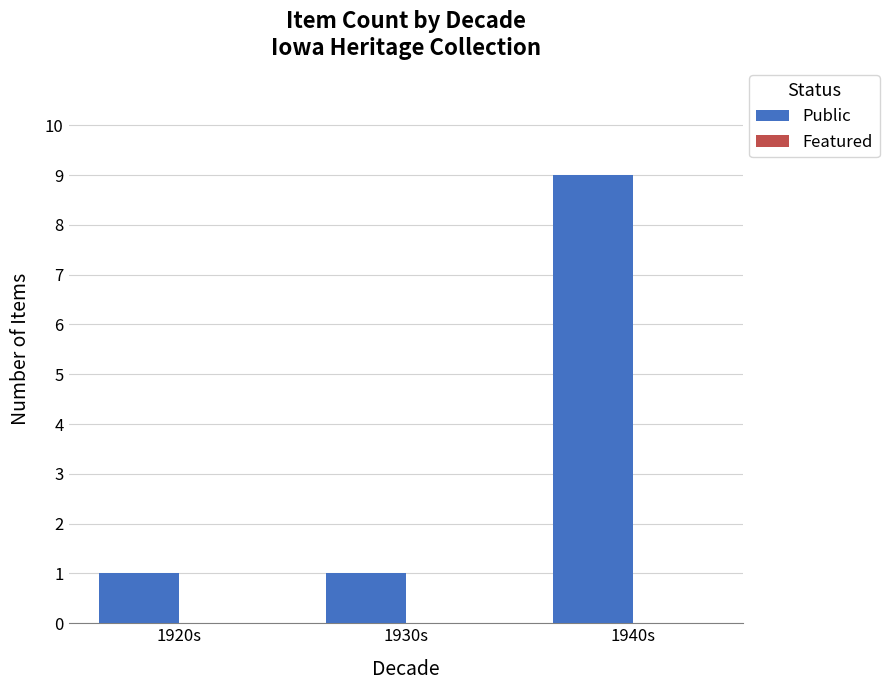

How many series are shown in this chart?

1